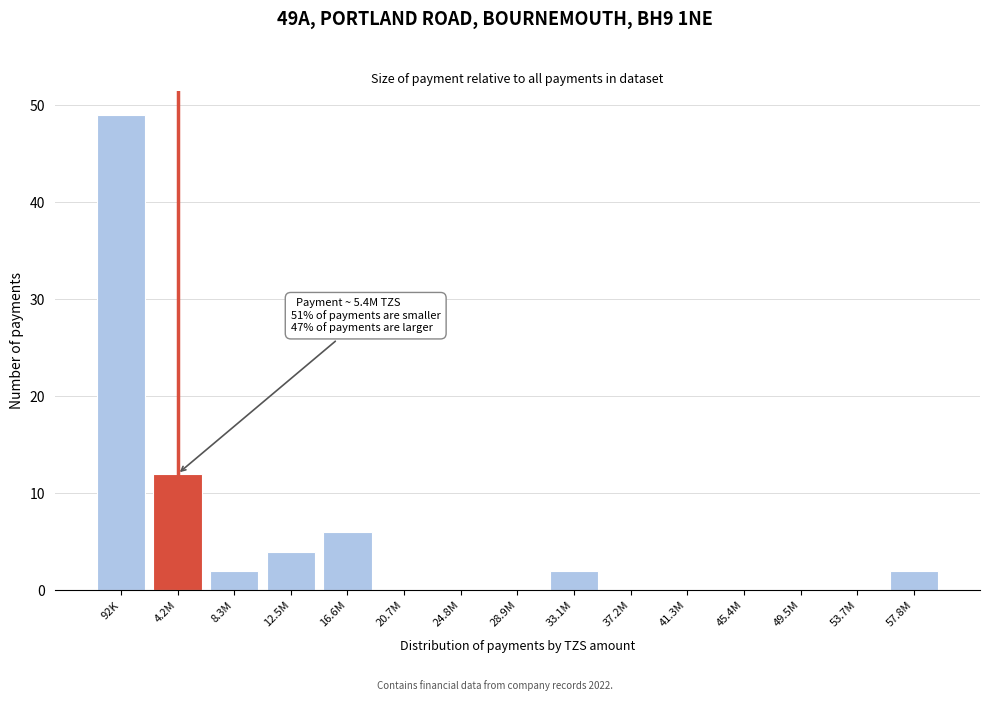

Reading left to right, extract all data points from this chart.

92K=49	4.2M=12	8.3M=2	12.5M=4	16.6M=6	20.7M=0	24.8M=0	28.9M=0	33.1M=2	37.2M=0	41.3M=0	45.4M=0	49.5M=0	53.7M=0	57.8M=2